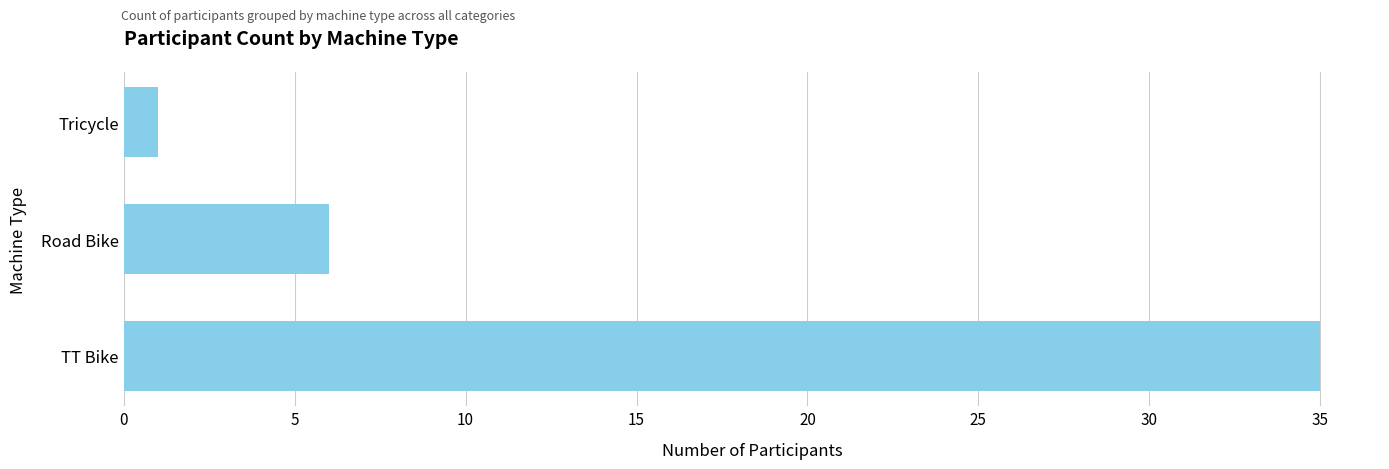

Is it true that the value at Road Bike is 11?

False